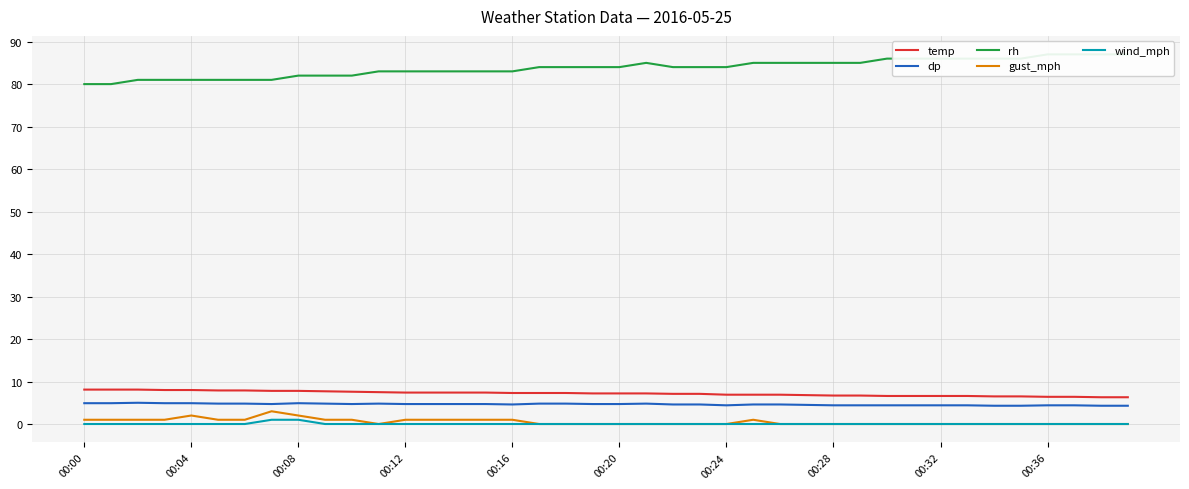

What is the difference between the second highest and second lowest values in the temp series?

1.8